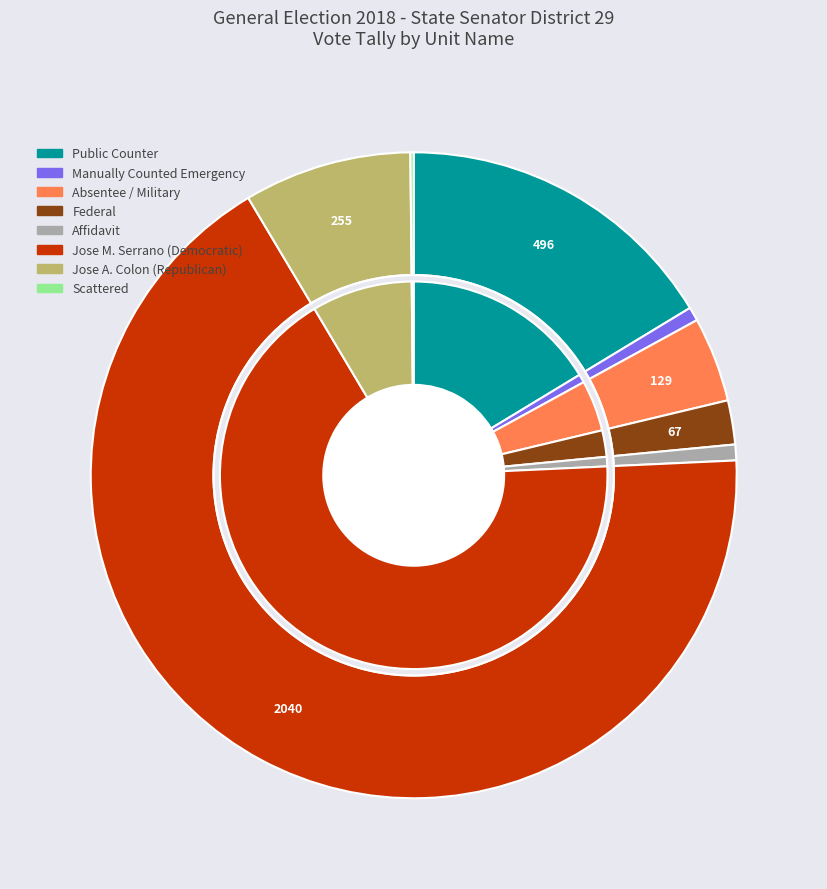

True or false: Federal accounts for 1% of the total.

False